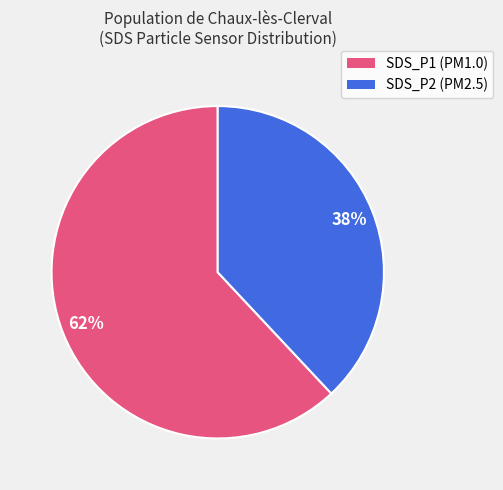

Is SDS_P2 the majority of the pie?

No